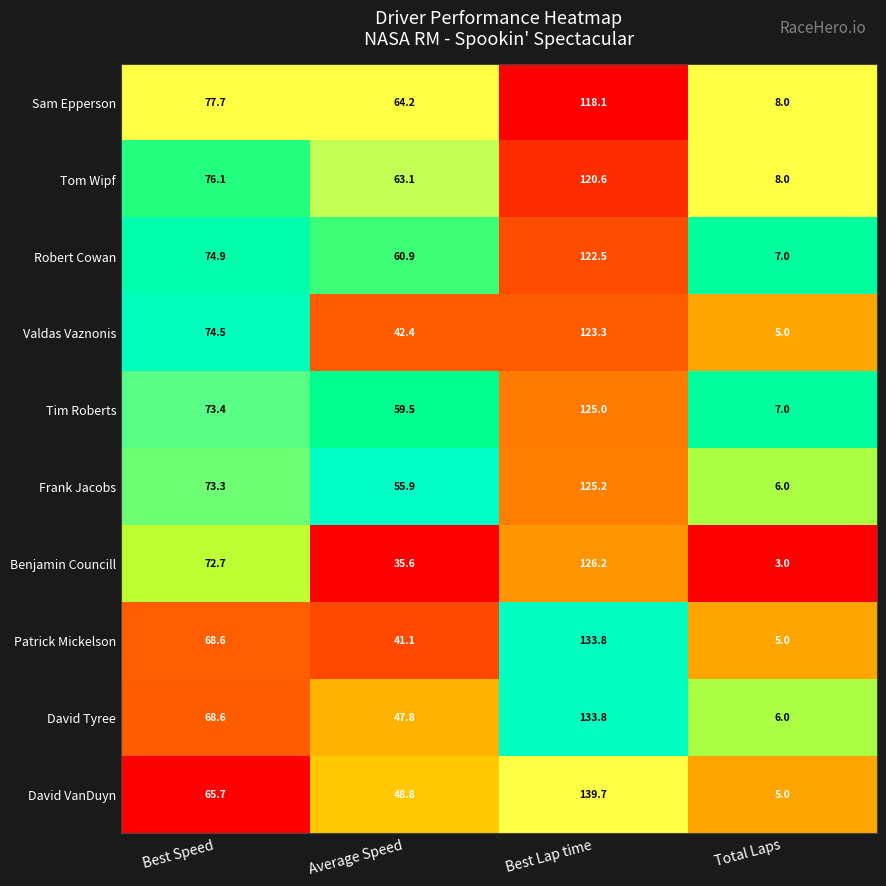

Which category has the lowest value across all series?

Total Laps